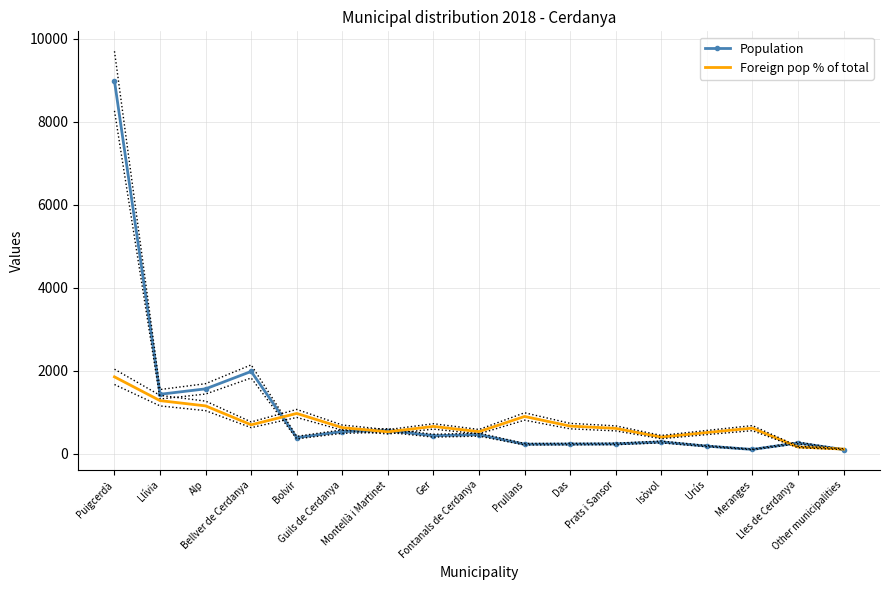

Which series changed the most between Bolvir and Urús?

Foreign pop % of total